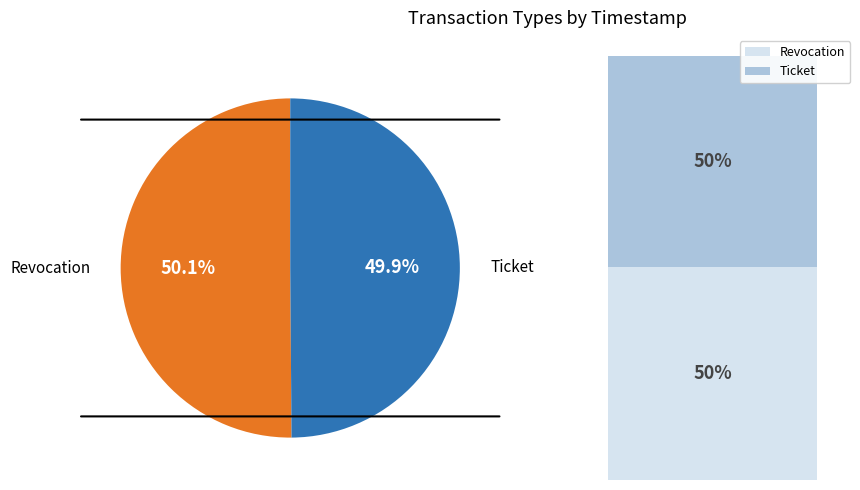

Do Ticket and Revocation together represent more than half of the pie?

Yes